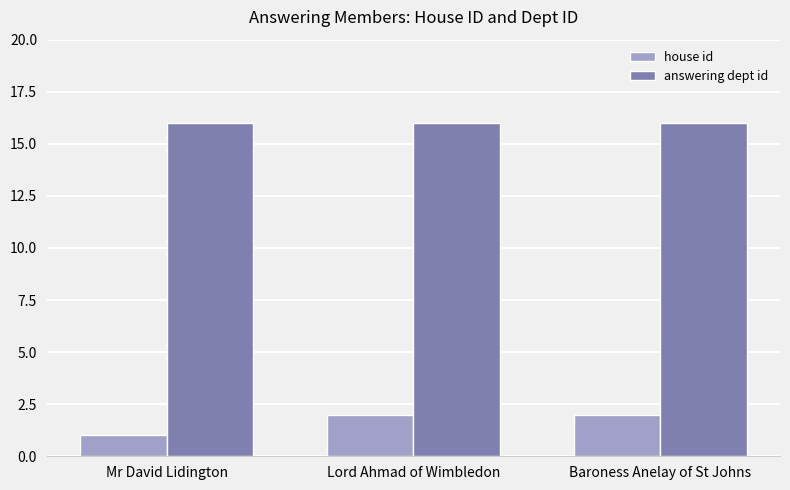

Which series has the widest spread of values?

house id